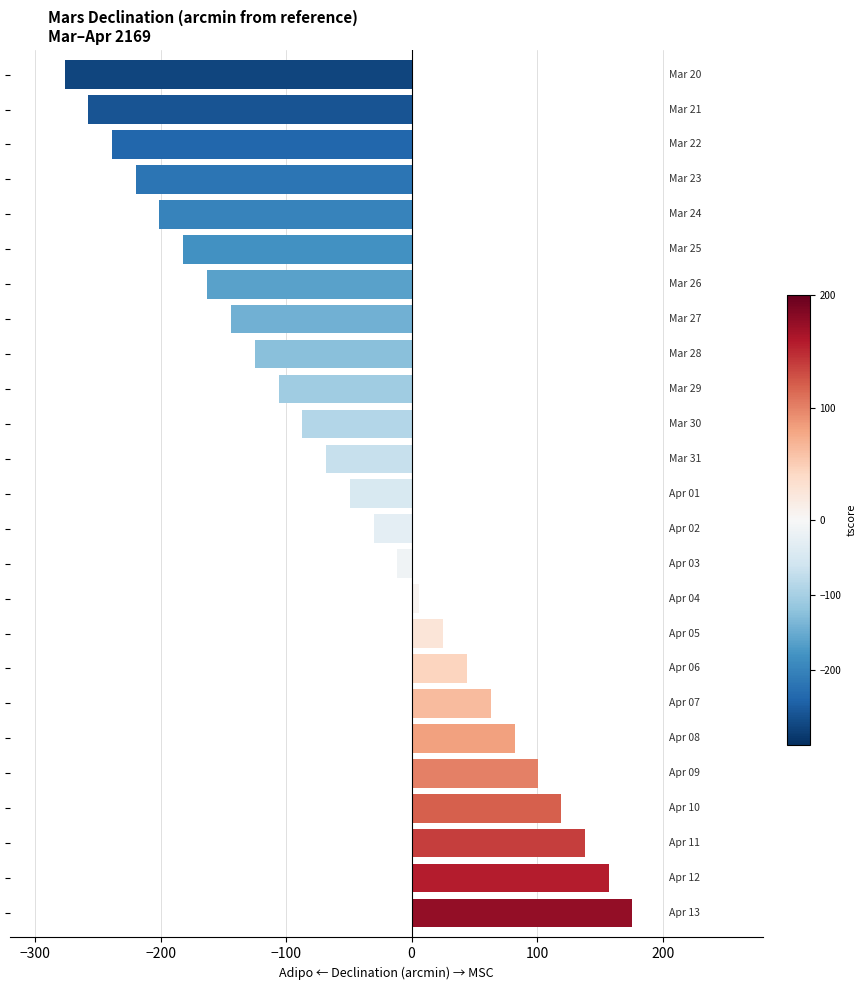

What is the value of the 9th bar from the top?

-125